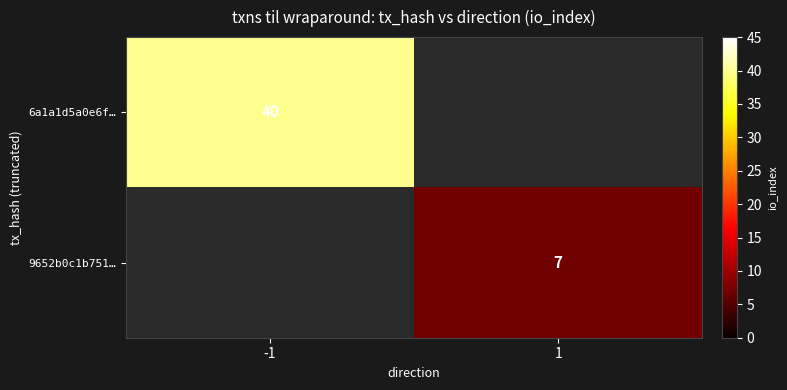

What is the minimum value shown in the chart?

7.0